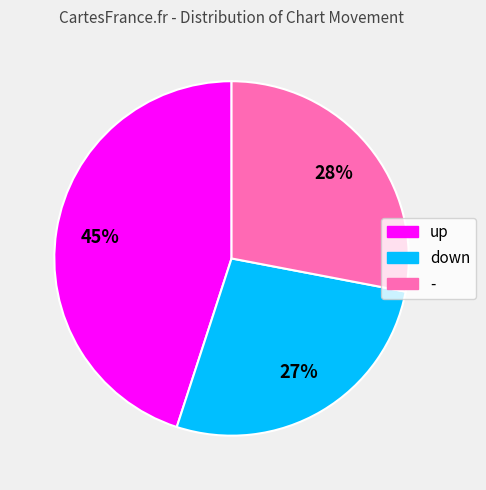

The up slice represents 38% of the pie. True or false?

False